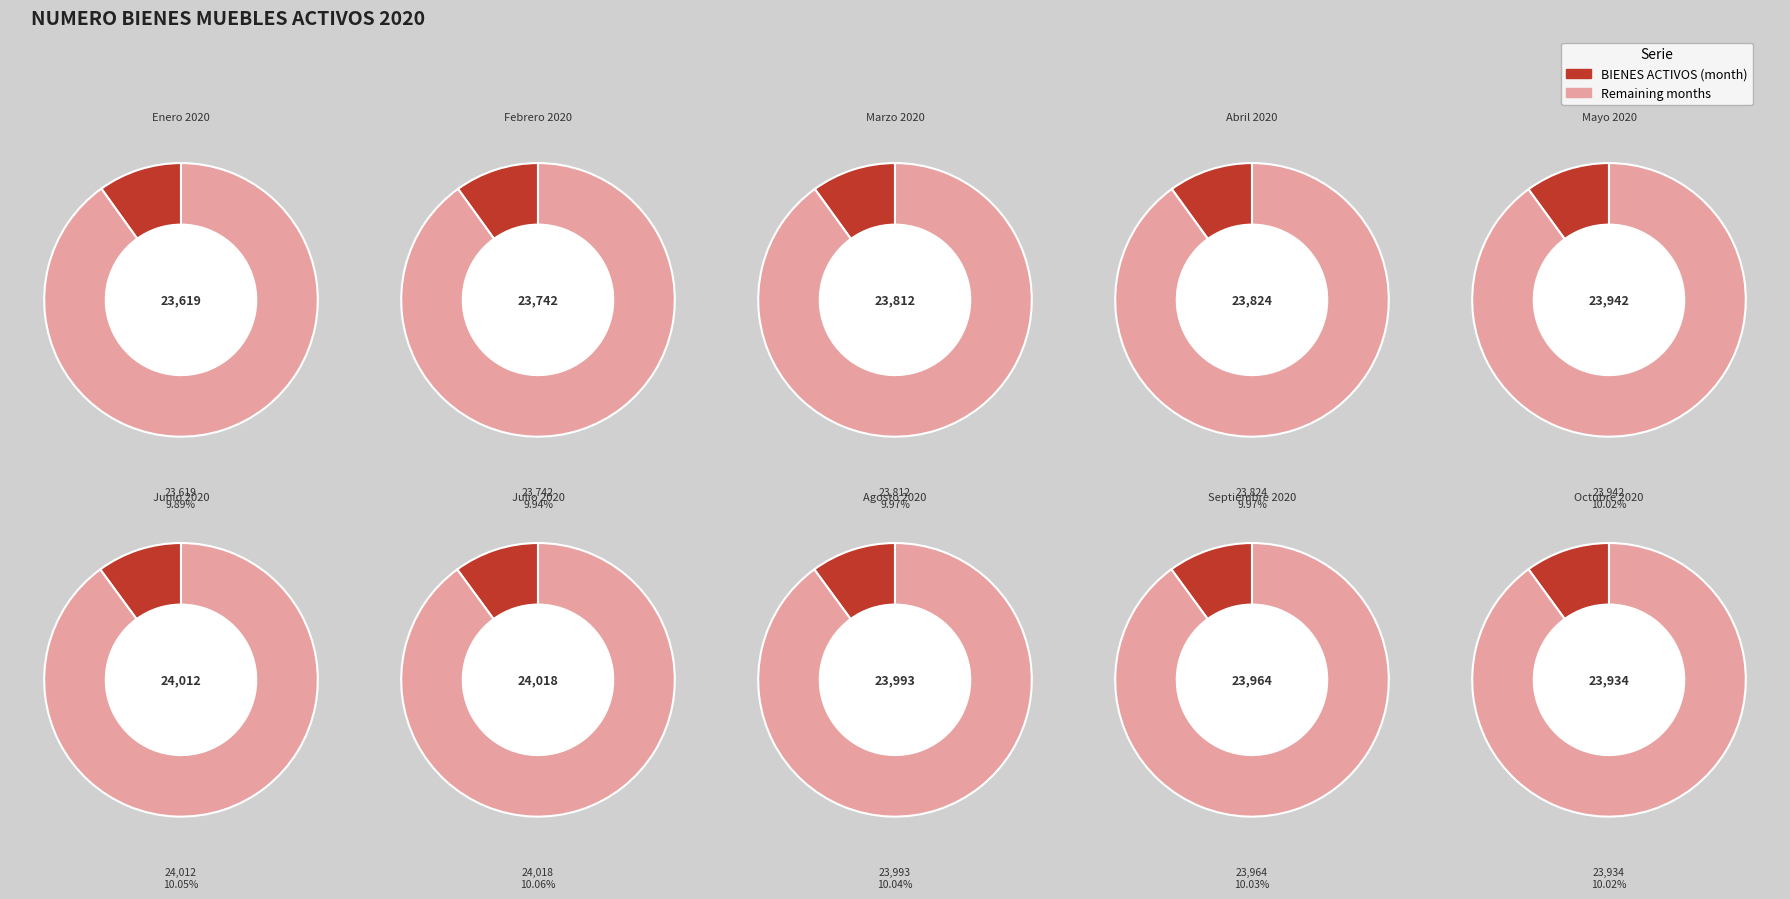

True or false: Agosto 2020 accounts for 22% of the total.

False